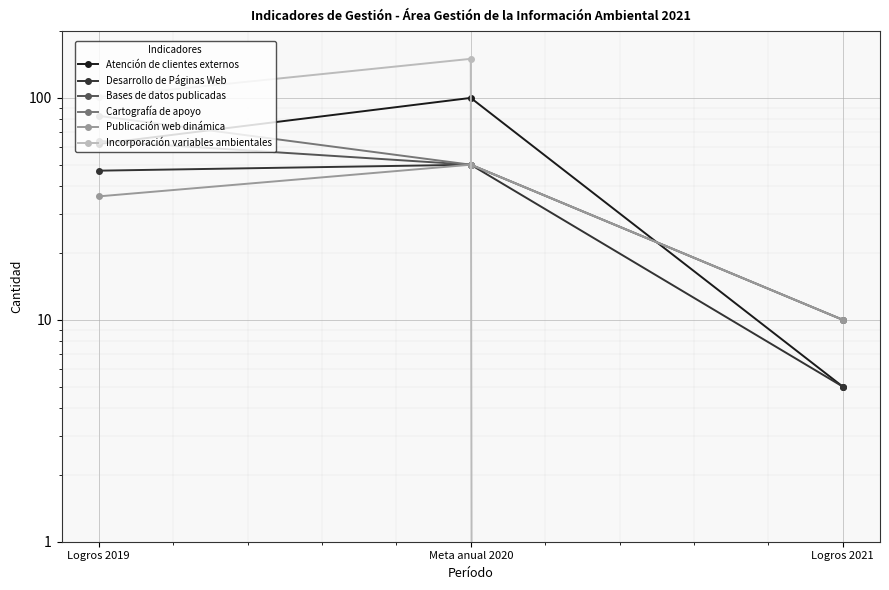

Which has a higher value, Meta anual 2020 or Logros 2021?

Meta anual 2020